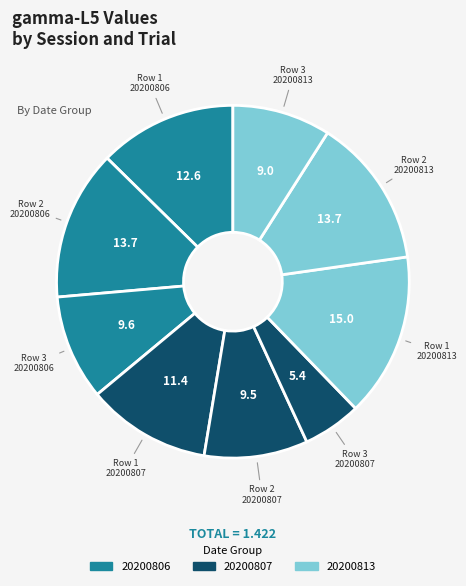

Count the number of slices in the pie.

9